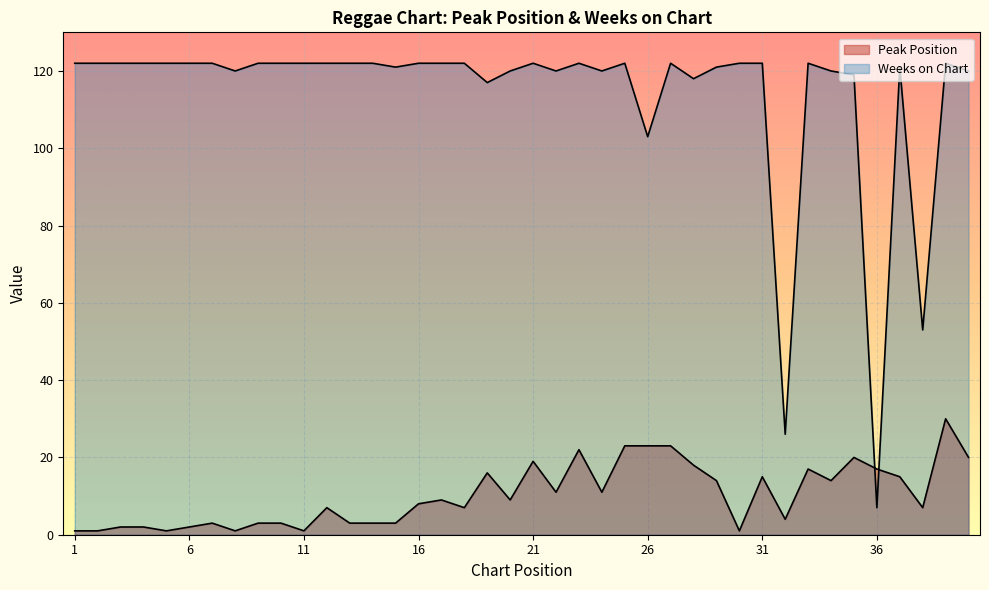

Which series changed the most between 11 and 16?

Peak Position